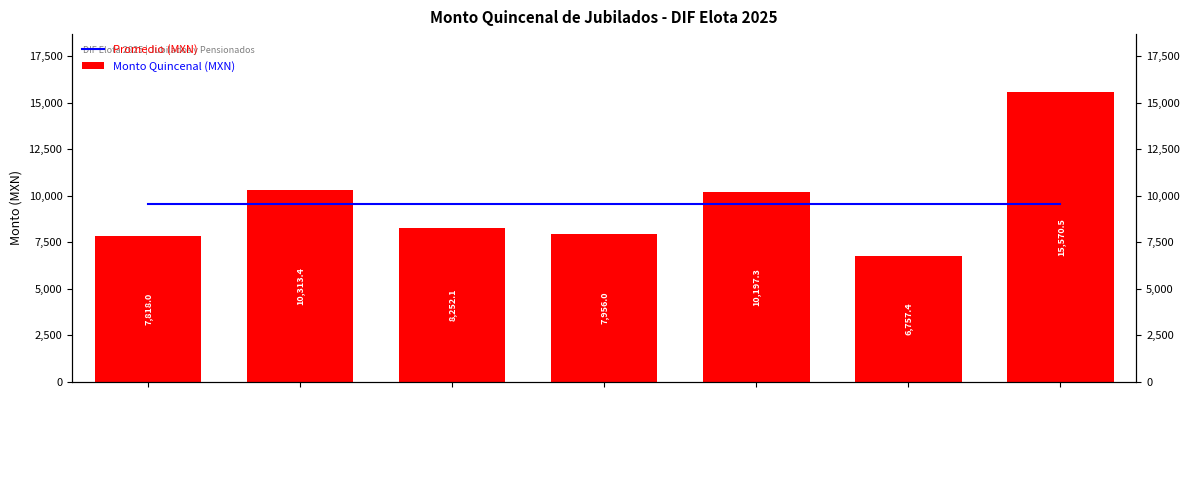

Reading left to right, transcribe all the data shown in this chart.

Promedio (MXN): 9552.1	9552.1	9552.1	9552.1	9552.1	9552.1	9552.1
Monto Quincenal (MXN): 7818.0	10313.4	8252.1	7956.0	10197.3	6757.4	15570.5